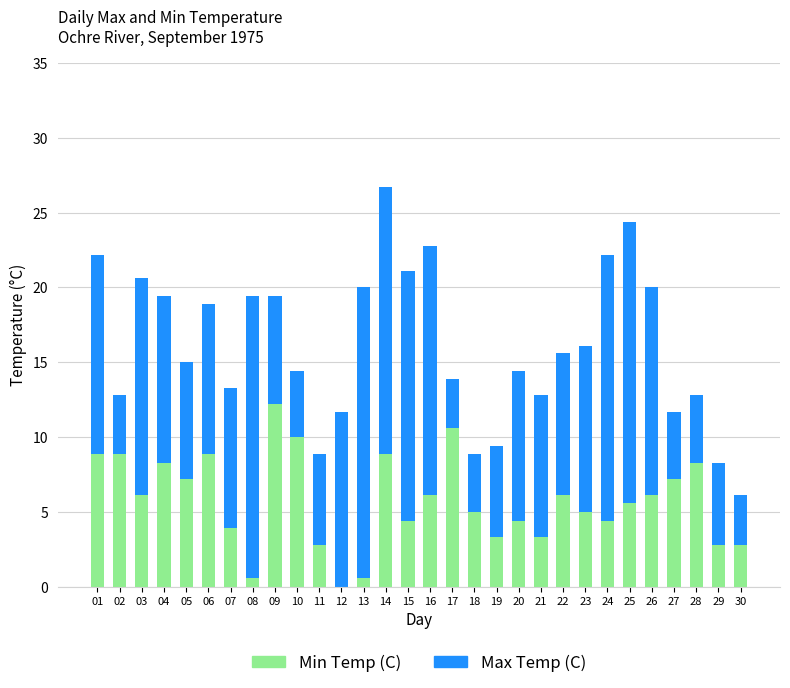

True or false: Min Temp (C) has a value of 8.9 at 06.

True